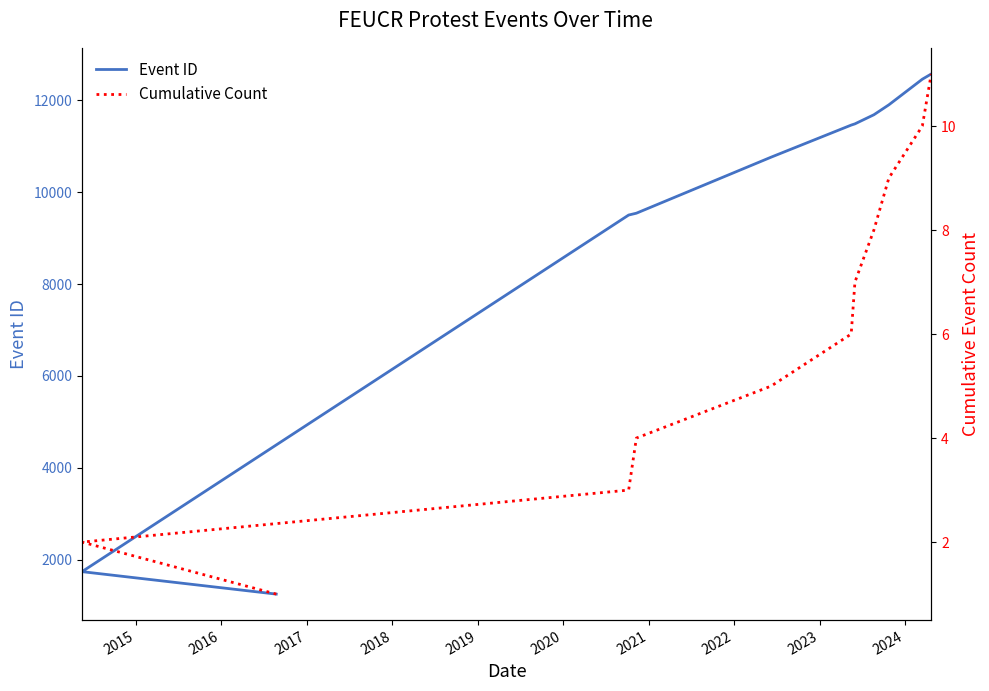

What is the average value of the Cumulative Count series?

6